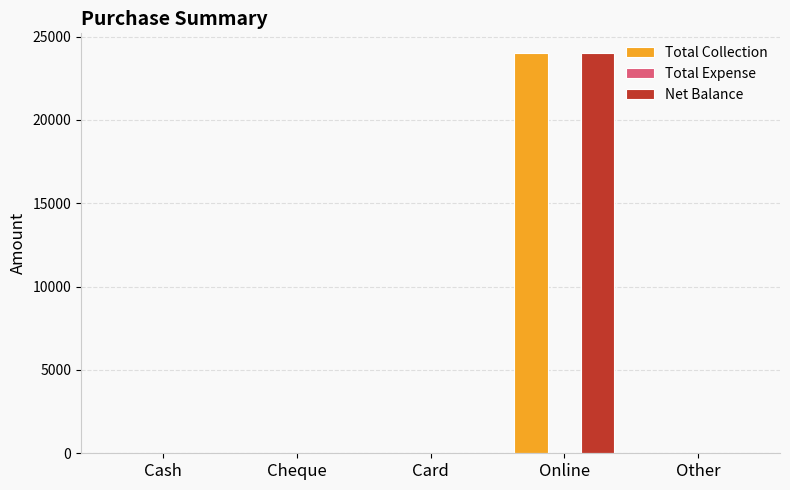

True or false: Total Collection has a value of 0 at Cheque.

True